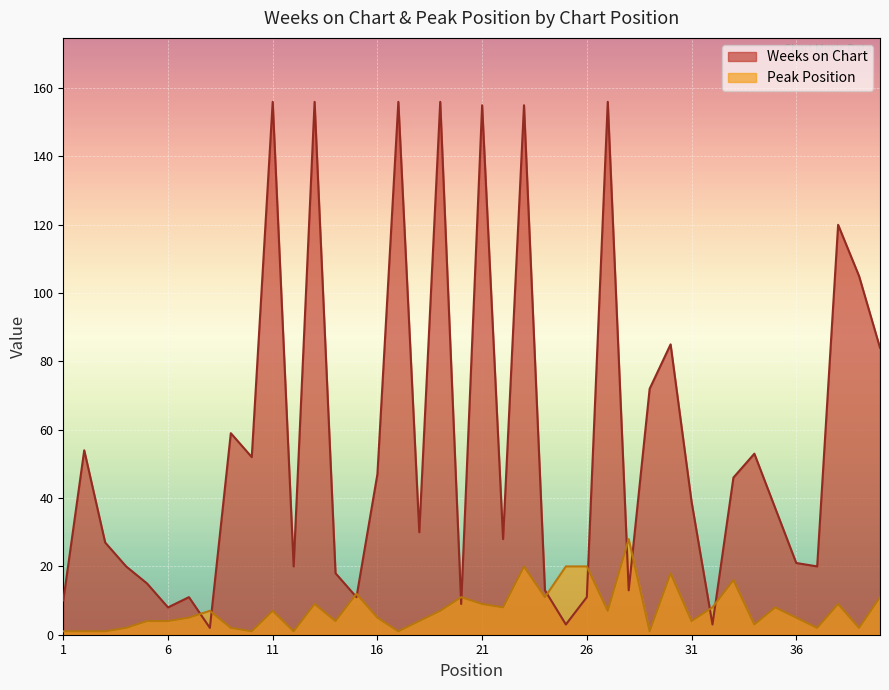

List the series in order of their overall mean, lowest first.

Peak Position, Weeks on Chart